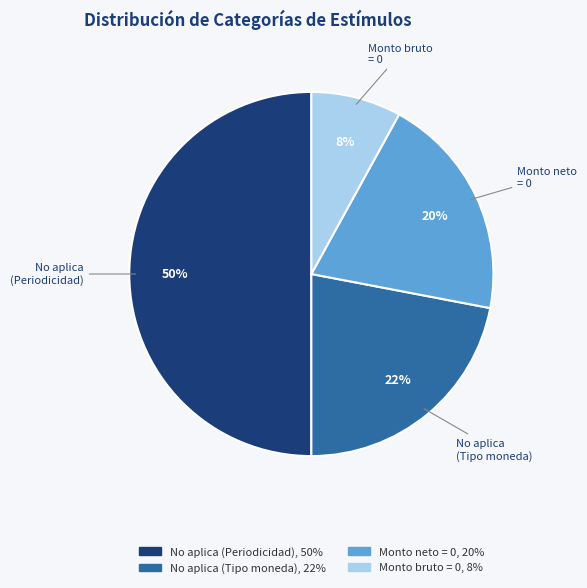

To the nearest percent, what is the average slice percentage?

25%